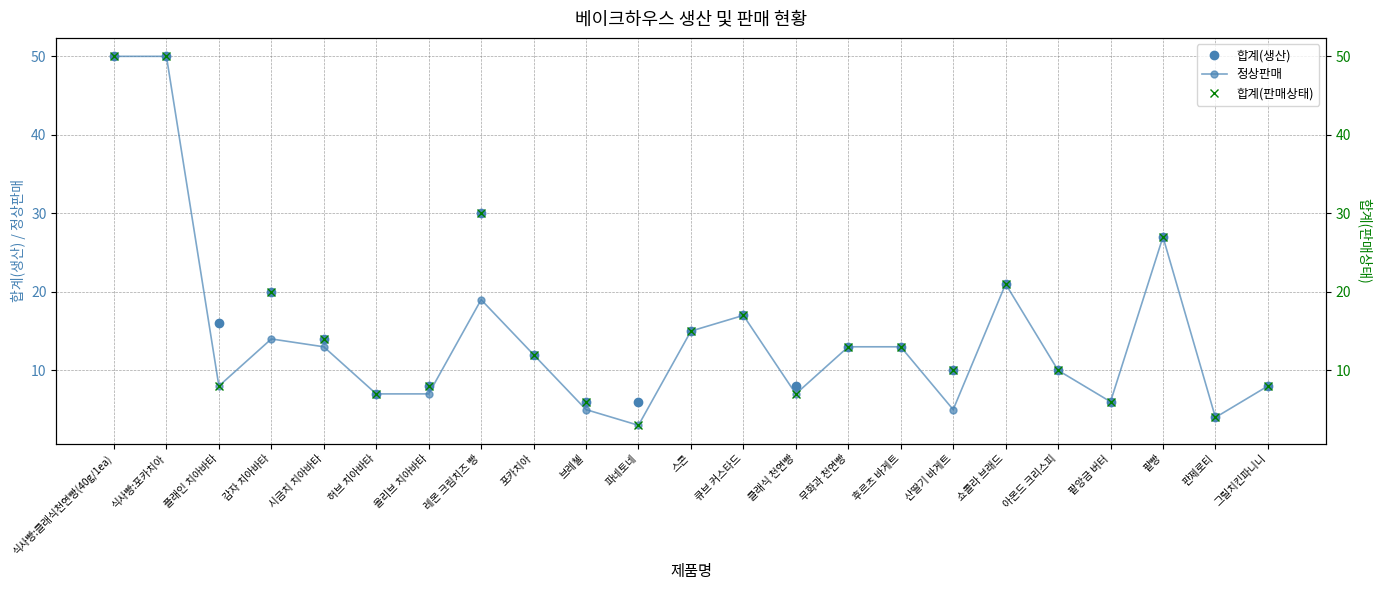

The value of 합계(판매상태) at 아몬드 크리스피 is 10. True or false?

True